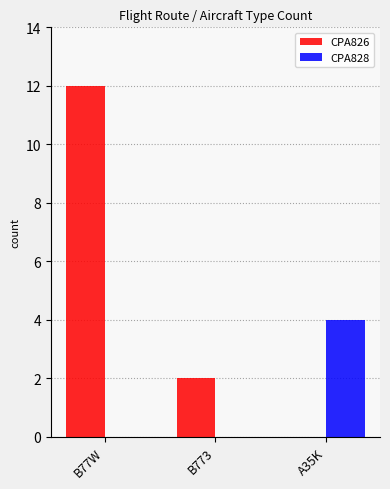

Reading left to right, list all the values displayed in this chart.

CPA826: B77W=12	B773=2	A35K=0
CPA828: B77W=0	B773=0	A35K=4